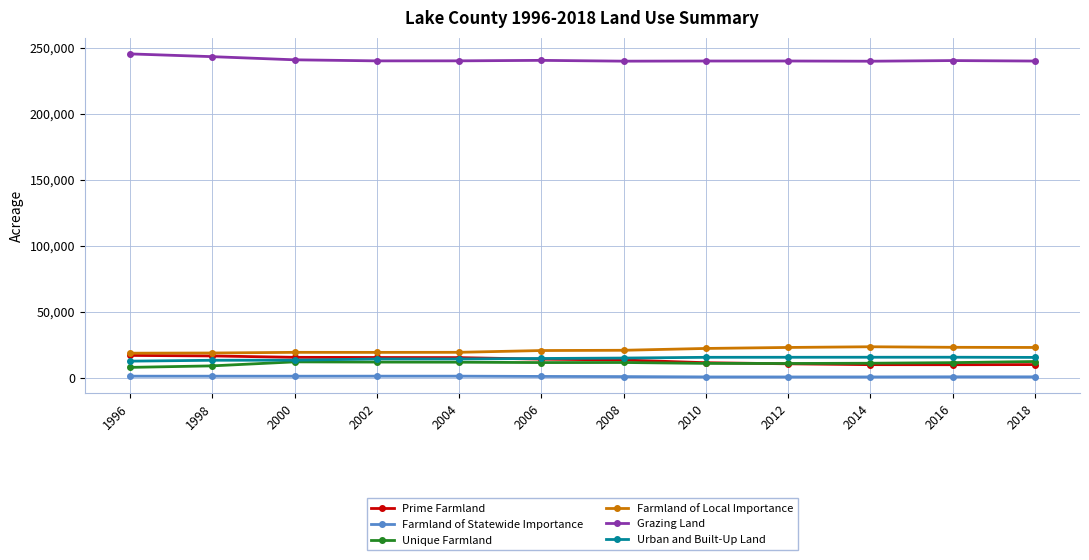

The value of Grazing Land at 2006 is 381460. True or false?

False